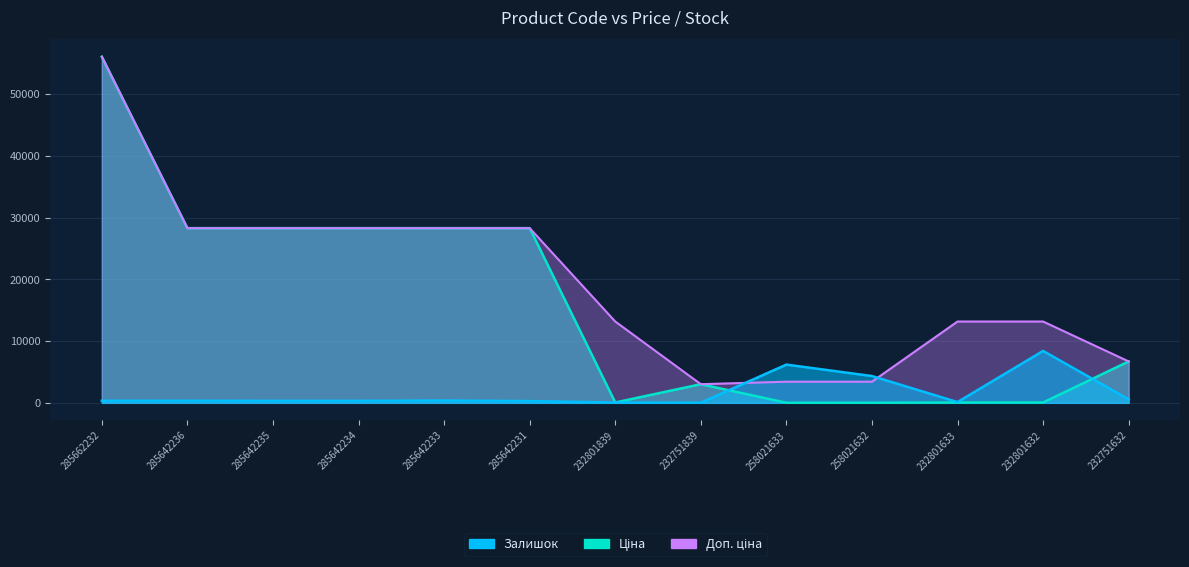

At which category is the sum across all series the highest?

285662232